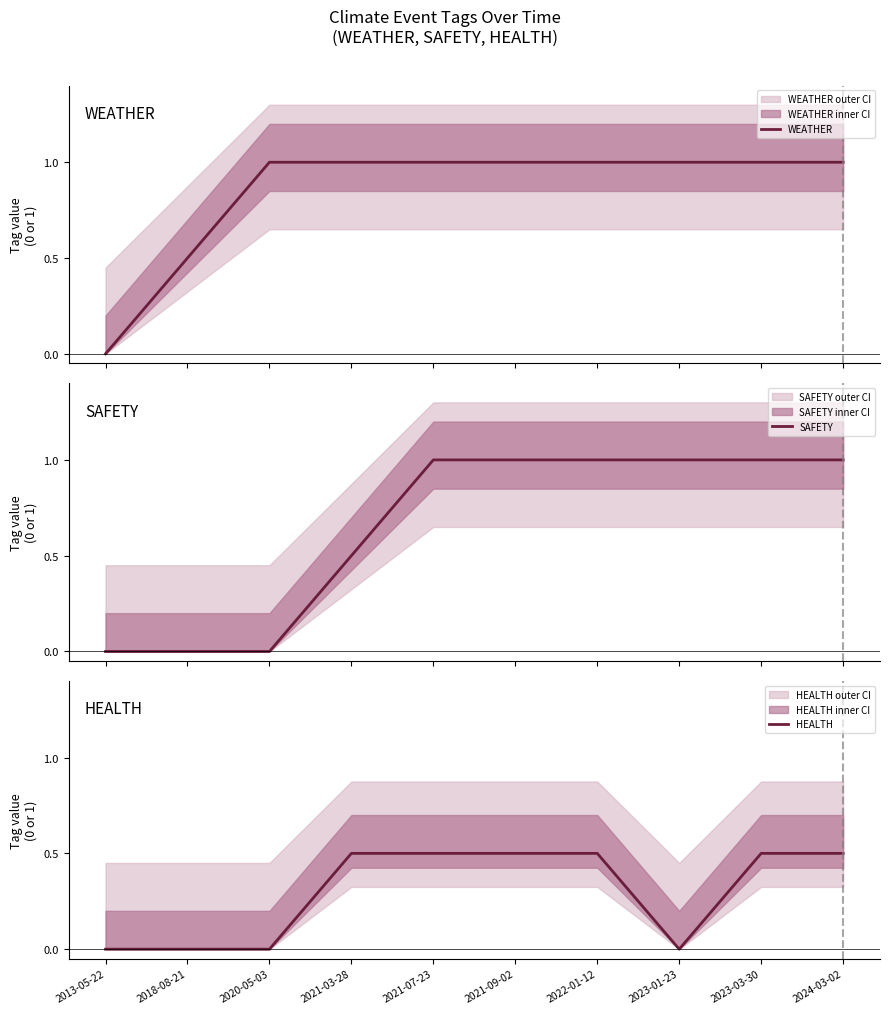

What is the value of the SAFETY point at the 8th from the left?

1.0